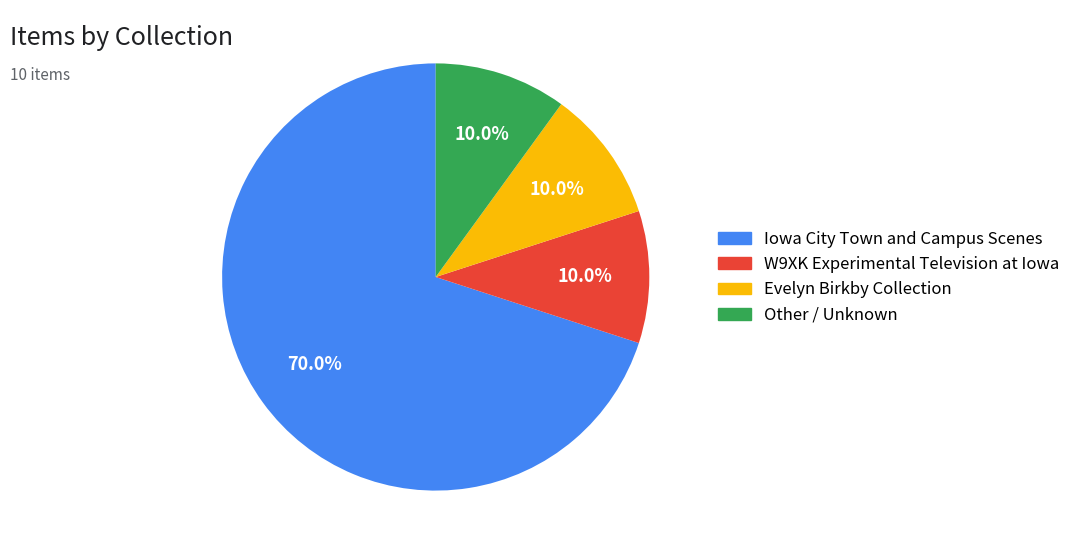

Combined, what portion of the pie is W9XK Experimental Television at Iowa and Iowa City Town and Campus Scenes?

80.0%